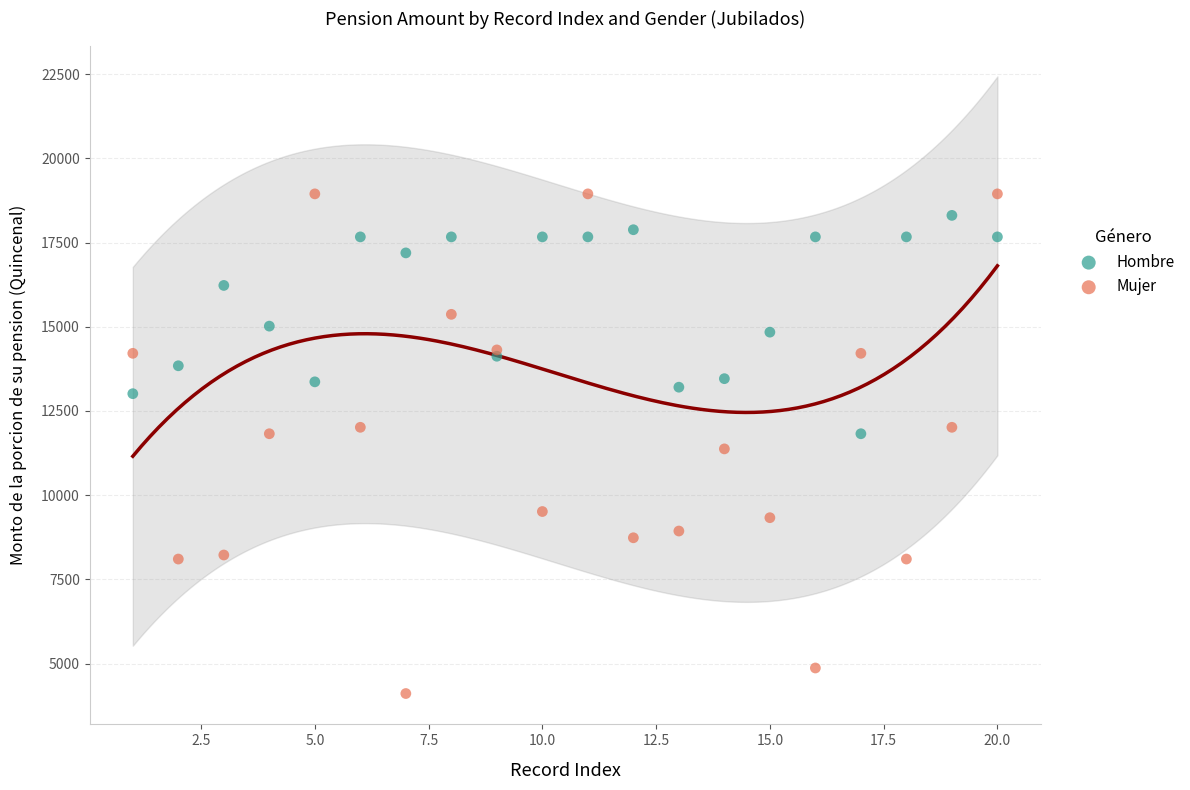

Which series has the widest spread of Y values?

Mujer